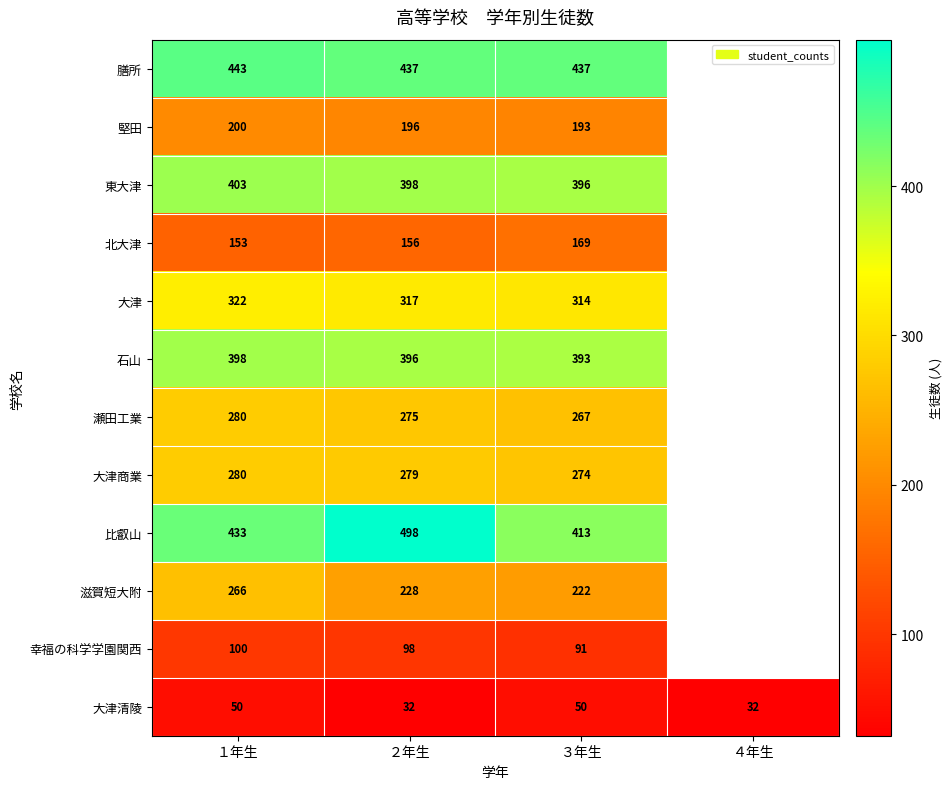

Between ２年生 and ３年生, which series saw the biggest shift?

比叡山